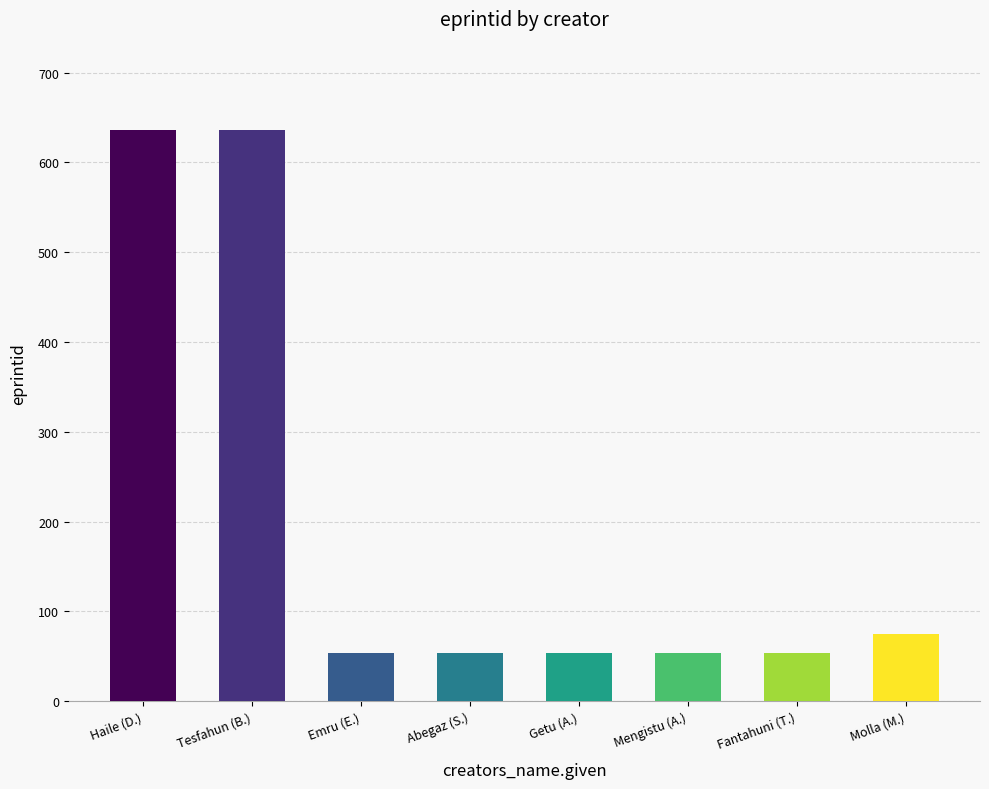

What position from the left is Abegaz (S.)?

4